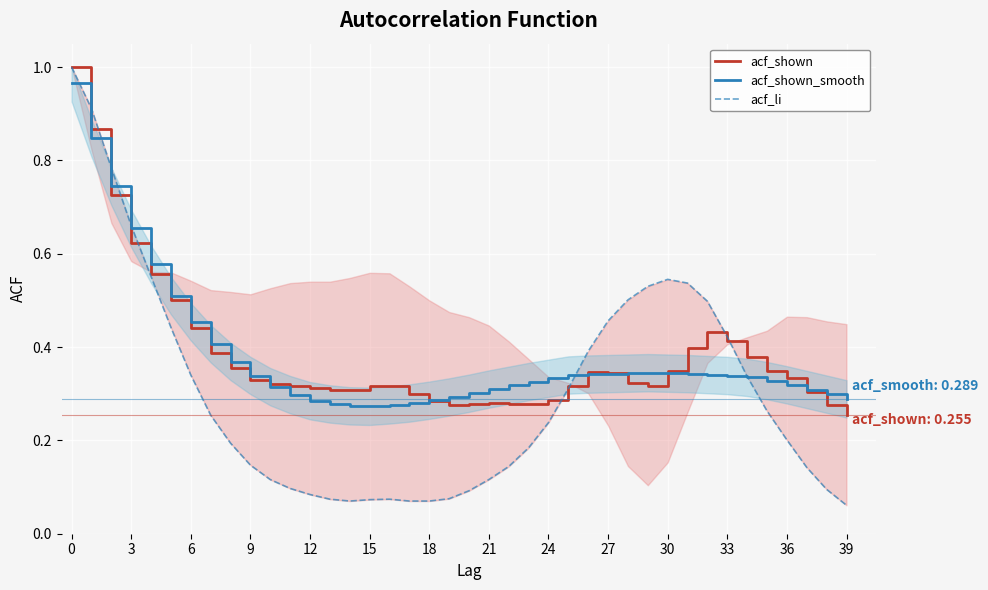

At how many categories does at least one series exceed 0?

40